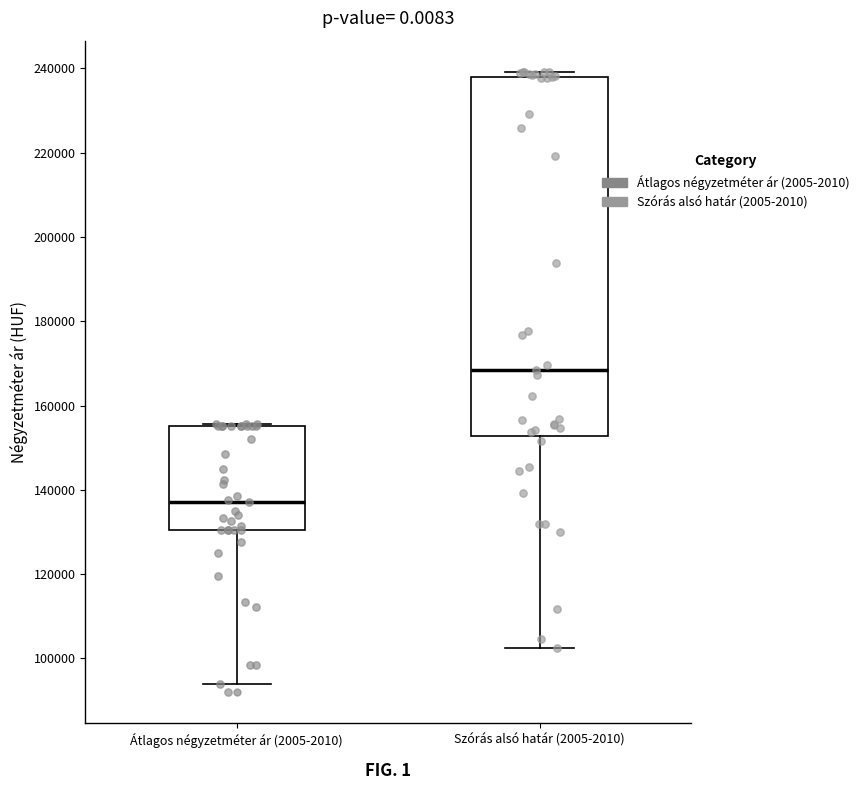

Reading left to right, read every box against the y-axis: the position of its median line, the range the box covers, and the ends of its whiskers. The values are not printed on the chart, so give them approximately, as read against the axis.

Átlagos négyzetméter ár (2005-2010): median 138000, box 130000 to 156000, whiskers 94000 to 156000
Szórás alsó határ (2005-2010): median 168000, box 152000 to 238000, whiskers 102000 to 240000